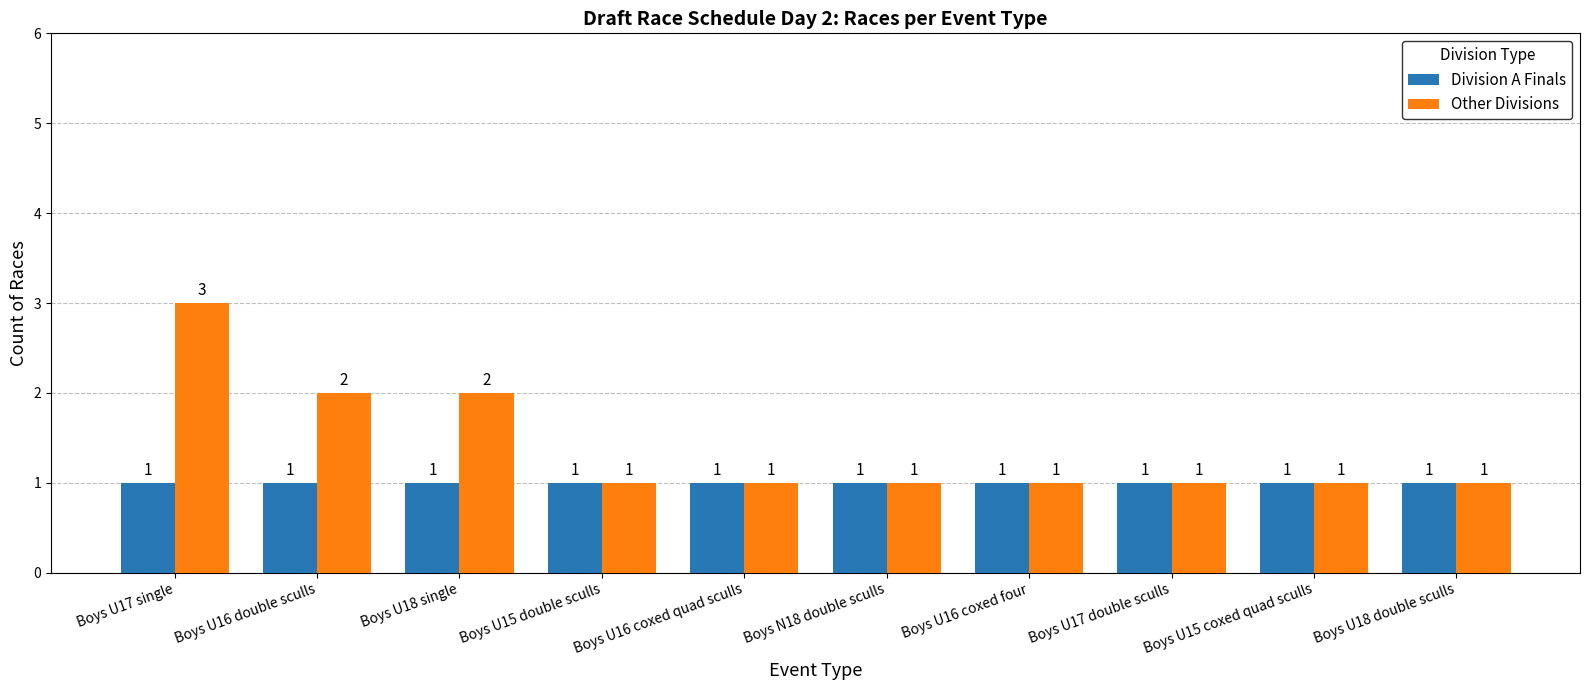

The Division A Finals series shows 0 at Boys U16 double sculls. True or false?

False